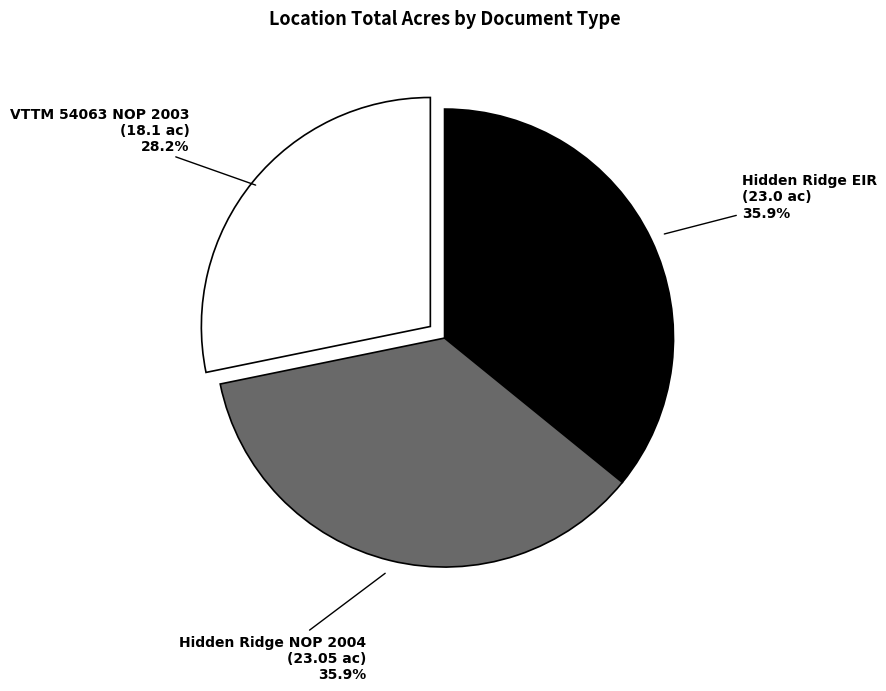

Is there any slice that represents more than half of the pie?

No